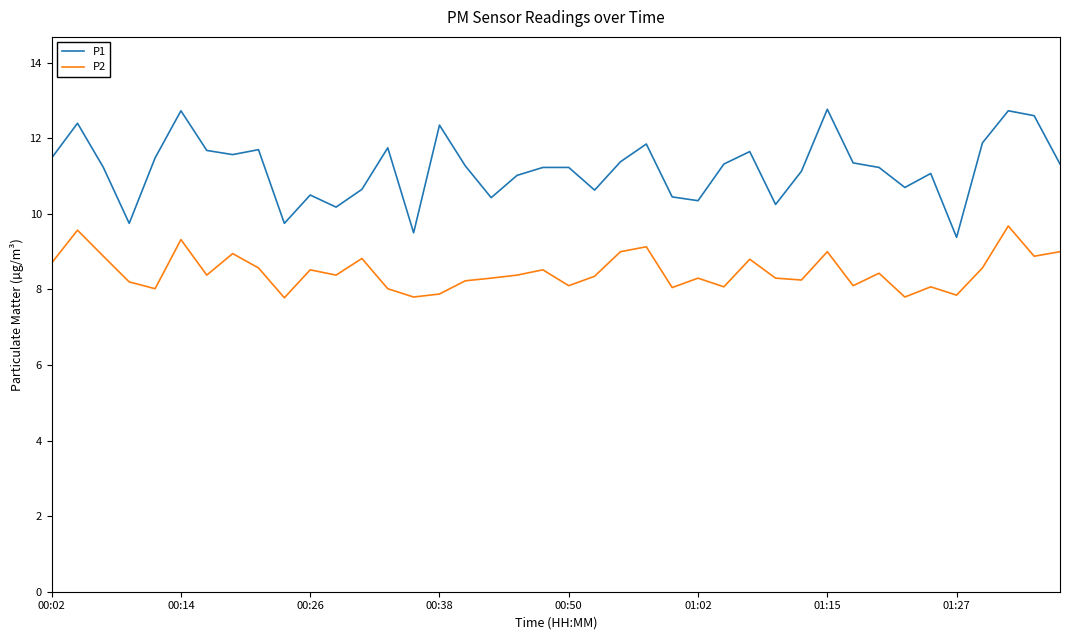

Which series has the largest range (max minus min)?

P1